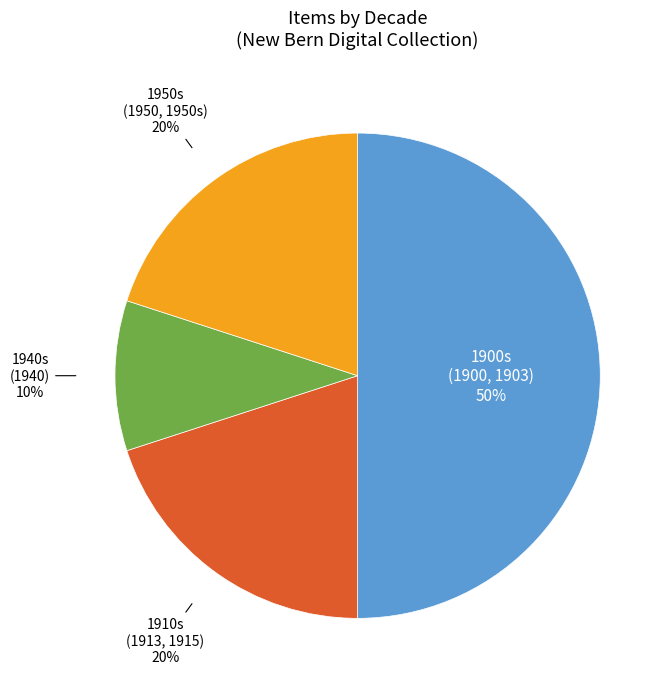

To the nearest percent, what is the average slice percentage?

25%